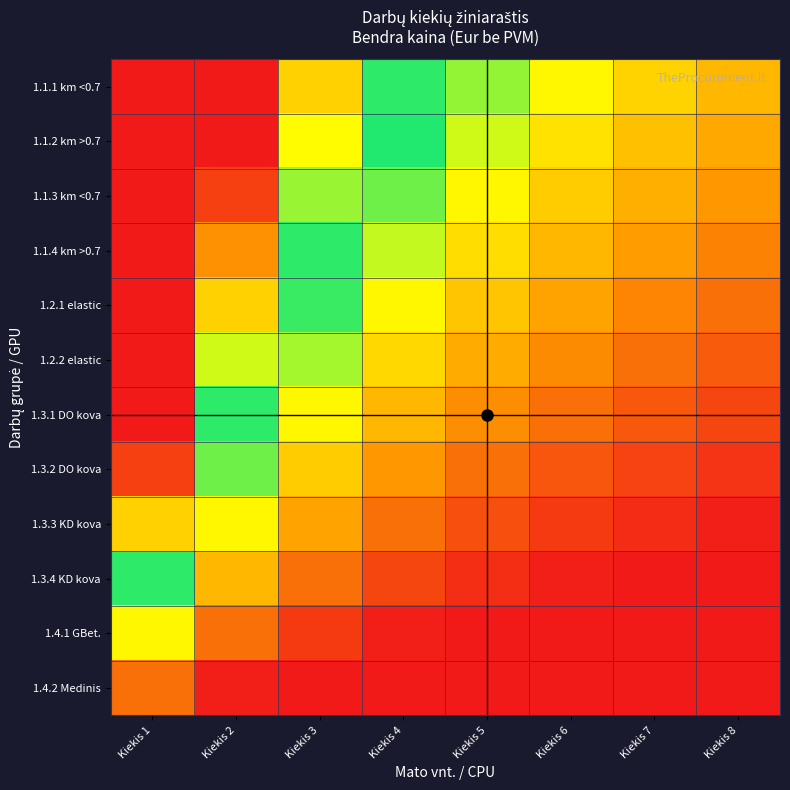

At which category is the sum across all series the highest?

Kiekis 1